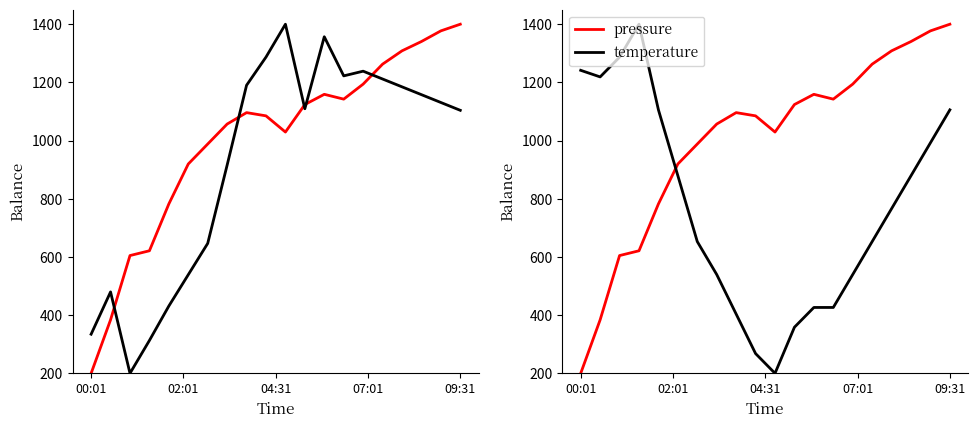

True or false: pressure has a value of 143.9 at 04:31.

False